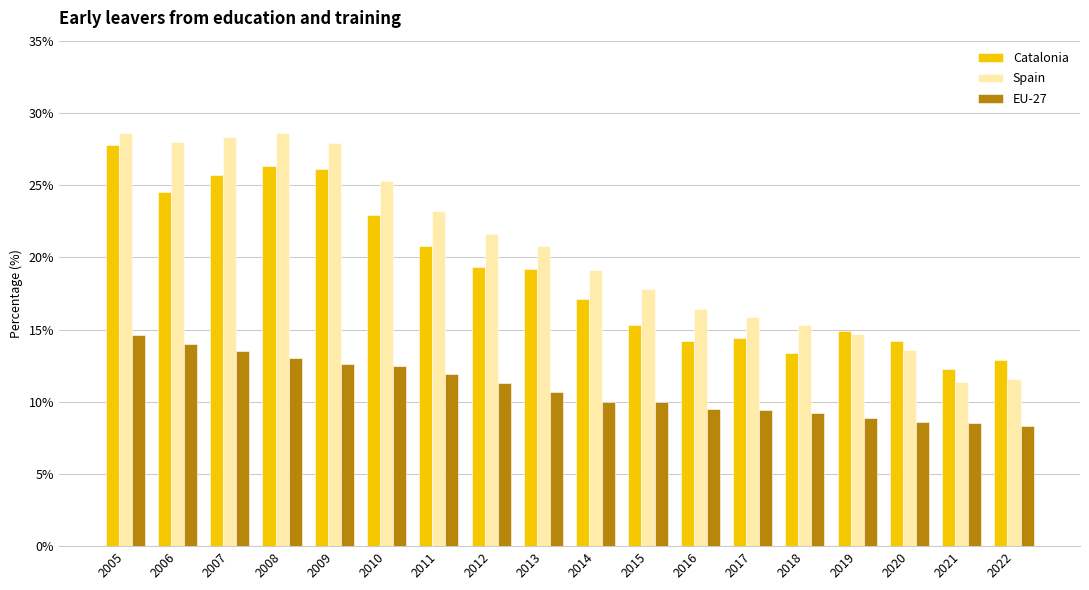

What is the total value across all series at 2013?

50.7